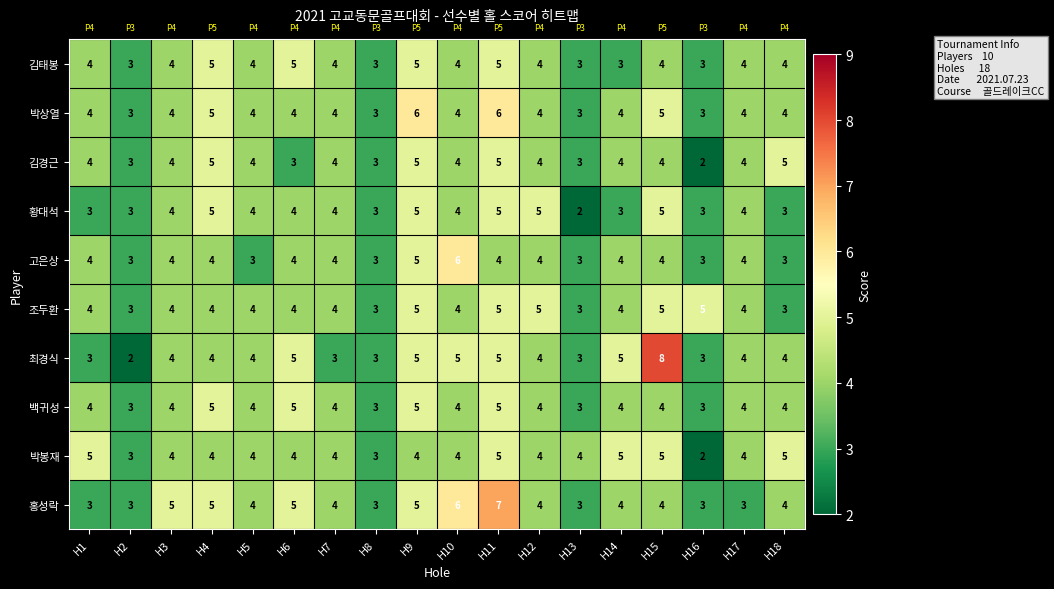

At how many categories does at least one series exceed 2?

18